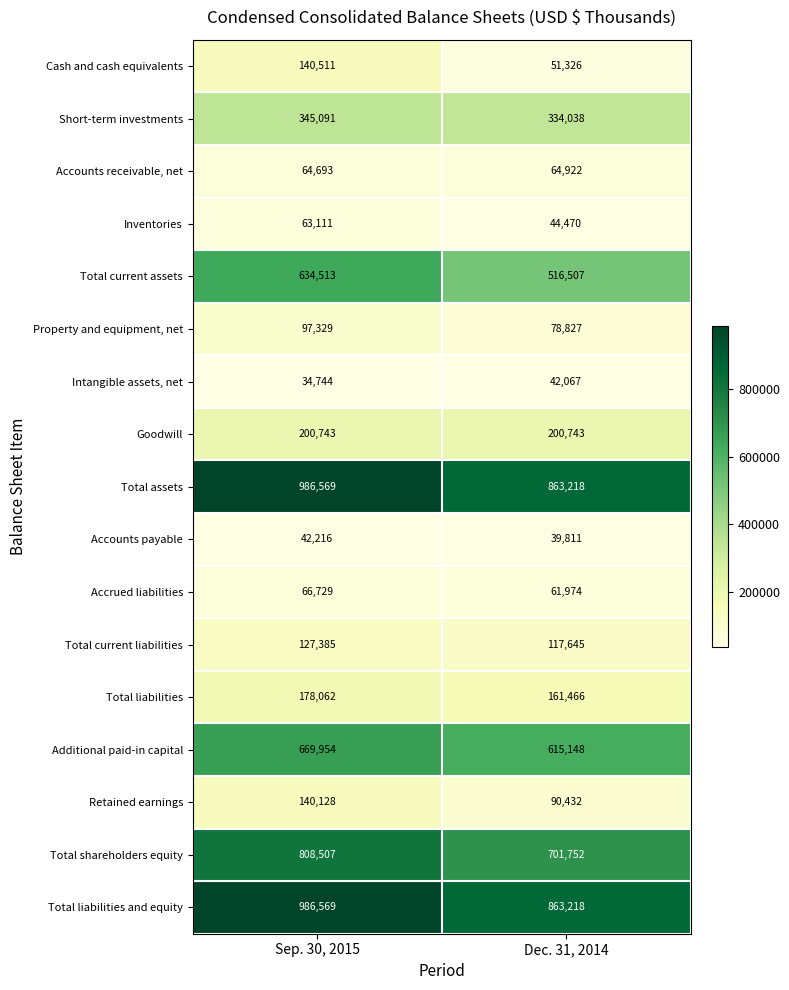

What is the spread (max minus min) of values at Dec. 31, 2014?

823407